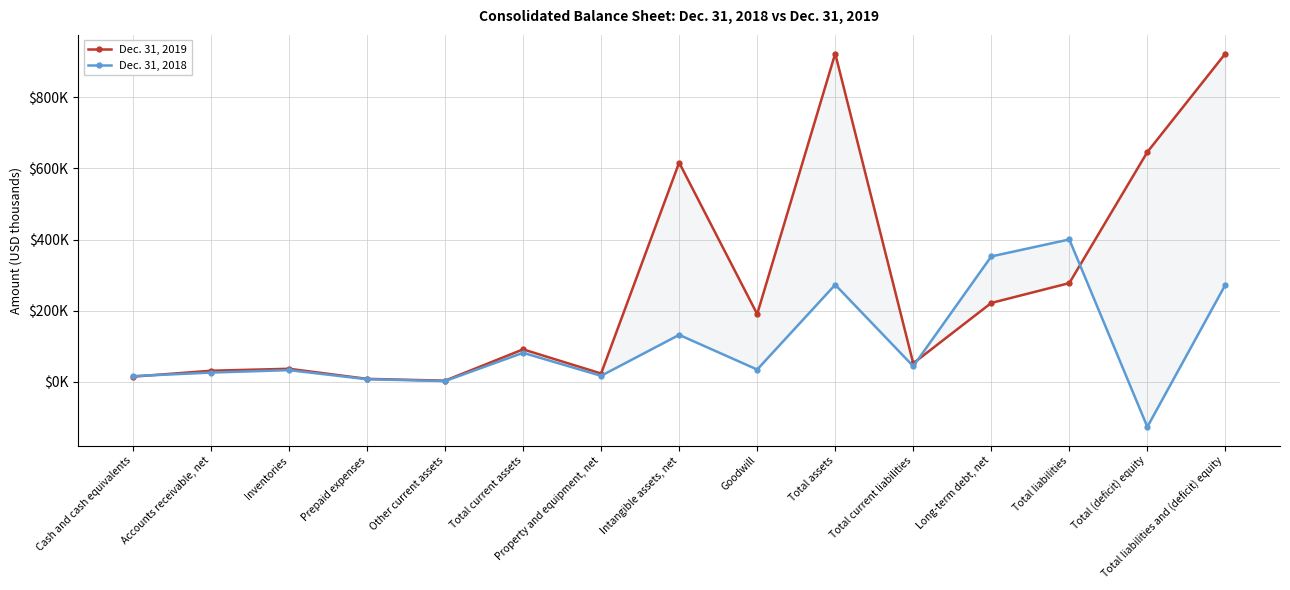

What is the greatest value displayed?

923669